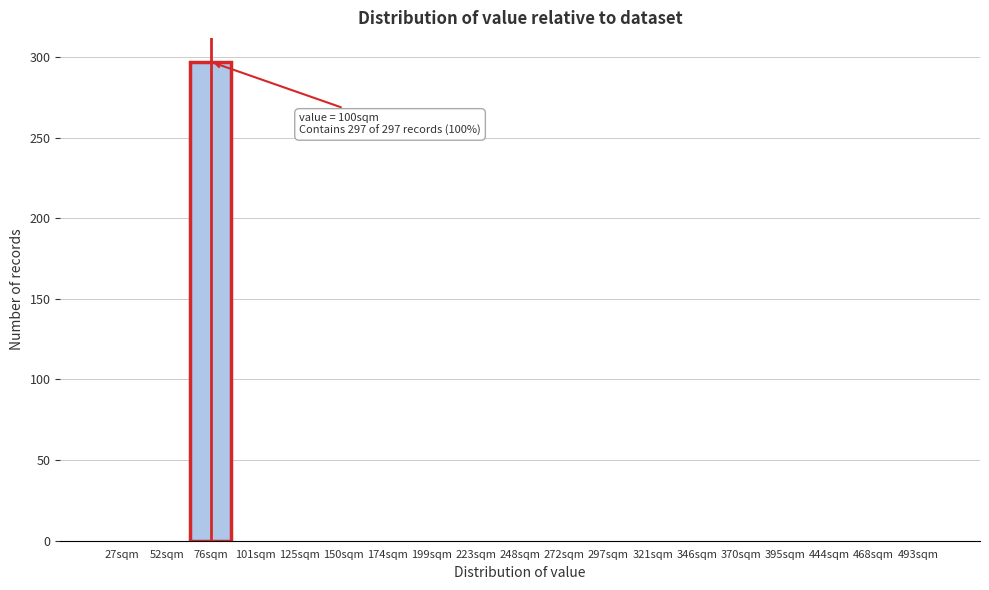

Reading left to right, what are all the values shown in this chart?

27sqm=0	52sqm=0	76sqm=297	101sqm=0	125sqm=0	150sqm=0	174sqm=0	199sqm=0	223sqm=0	248sqm=0	272sqm=0	297sqm=0	321sqm=0	346sqm=0	370sqm=0	395sqm=0	444sqm=0	468sqm=0	493sqm=0